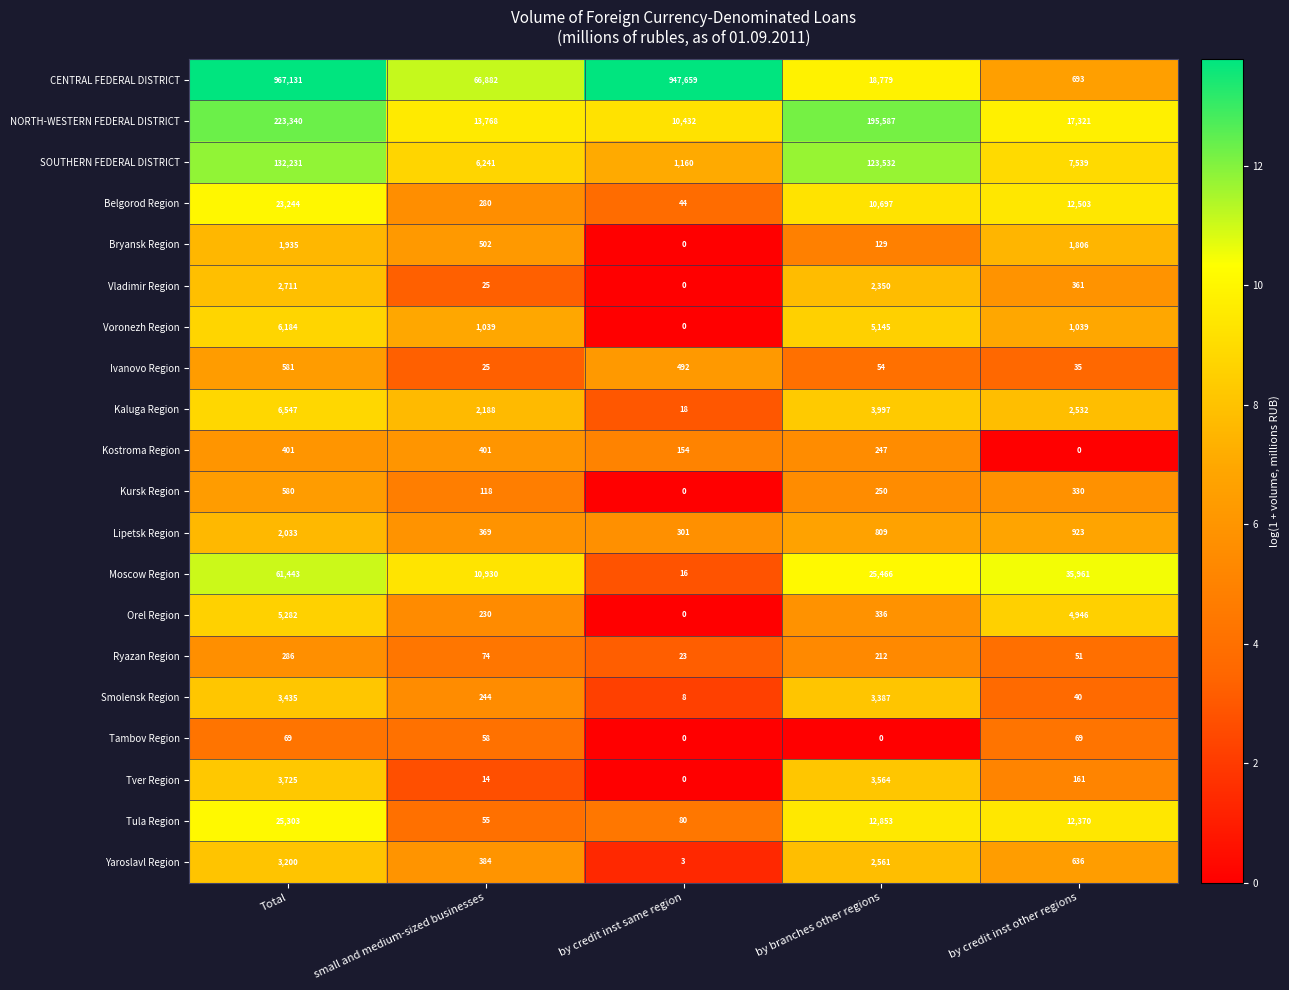

The value of Orel Region at by credit inst same region is 0. True or false?

True